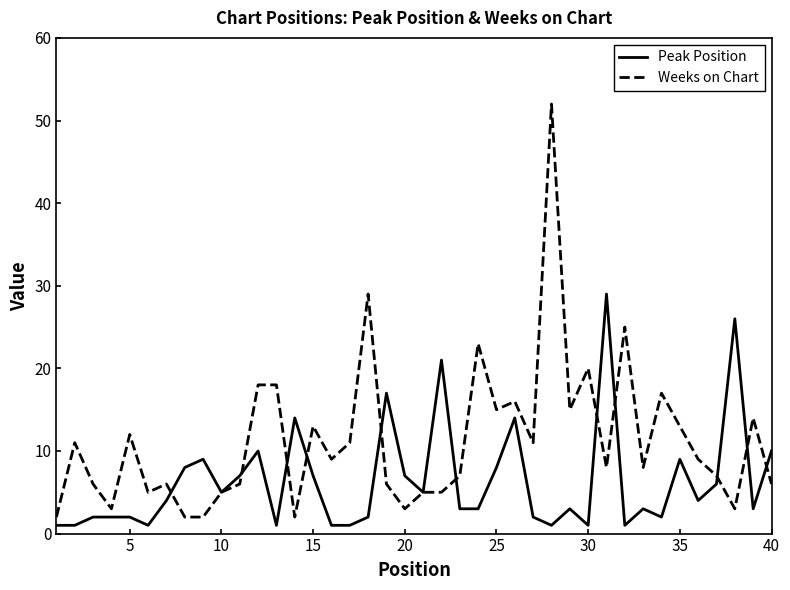

Which series has the widest spread of values?

Weeks on Chart